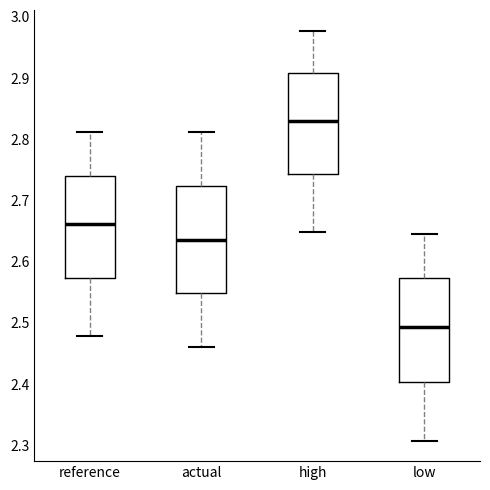

Reading left to right, read every box against the y-axis: the position of its median line, the range the box covers, and the ends of its whiskers. The values are not printed on the chart, so give them approximately, as read against the axis.

reference: median 2.66, box 2.57 to 2.74, whiskers 2.48 to 2.81
actual: median 2.64, box 2.55 to 2.72, whiskers 2.46 to 2.81
high: median 2.83, box 2.74 to 2.91, whiskers 2.65 to 2.98
low: median 2.49, box 2.40 to 2.57, whiskers 2.31 to 2.64